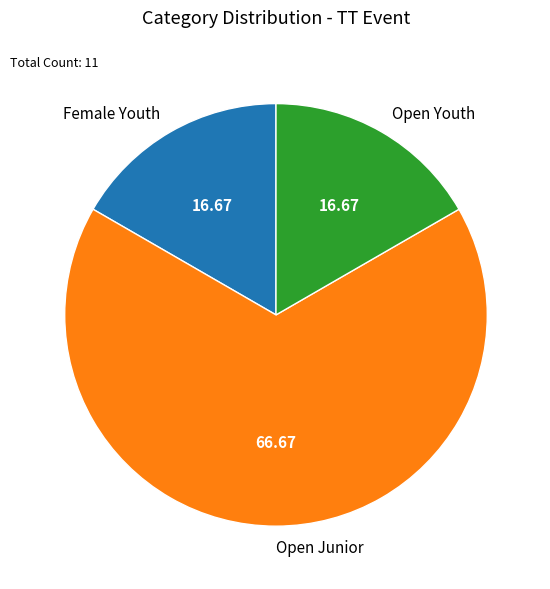

Does any single category account for the majority?

Yes